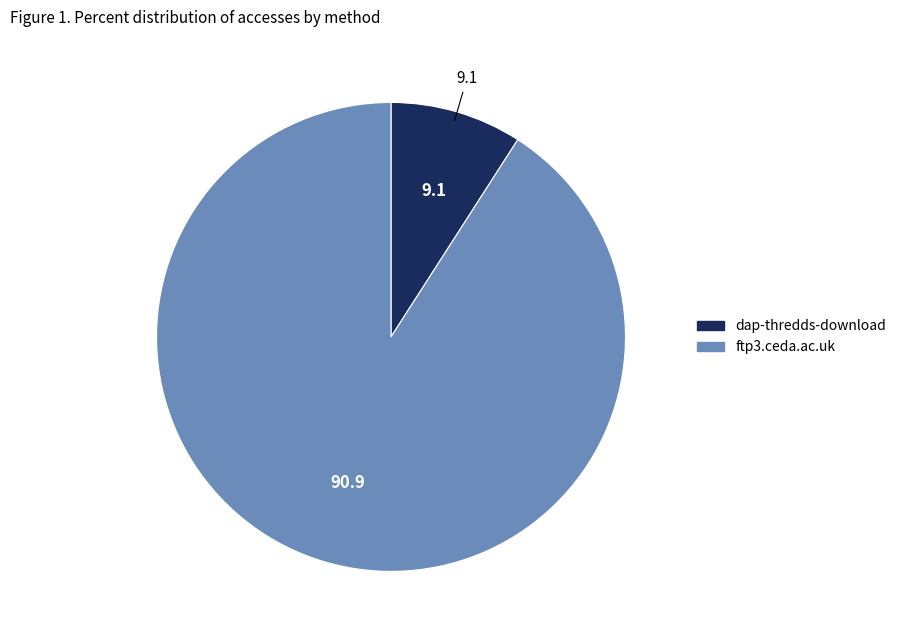

What is the smallest slice in the pie chart?

dap-thredds-download